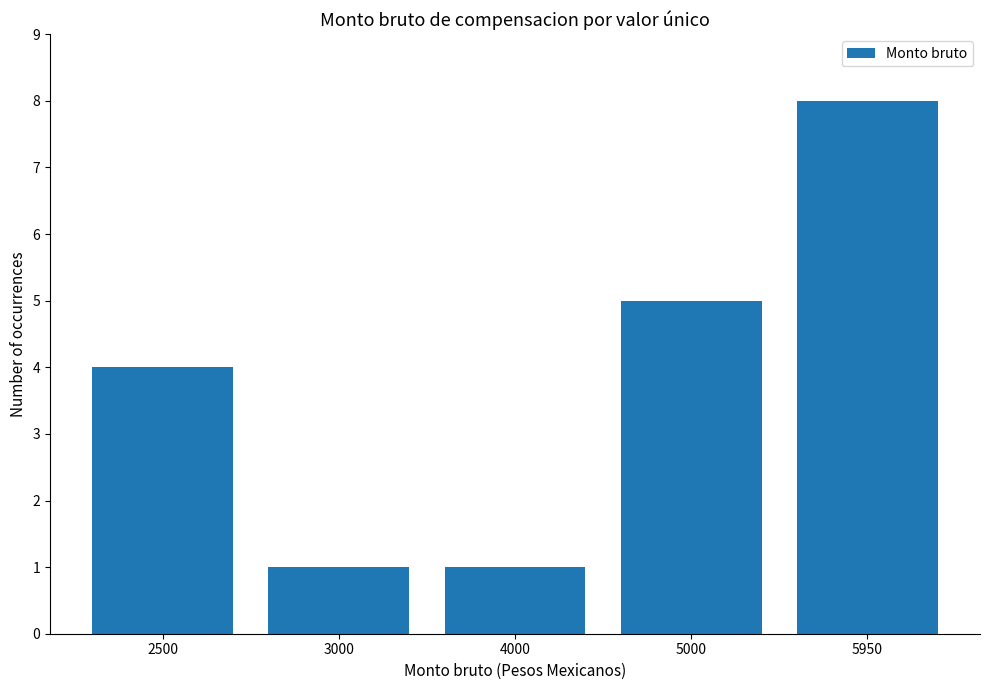

What is the approximate value at 2500?

4